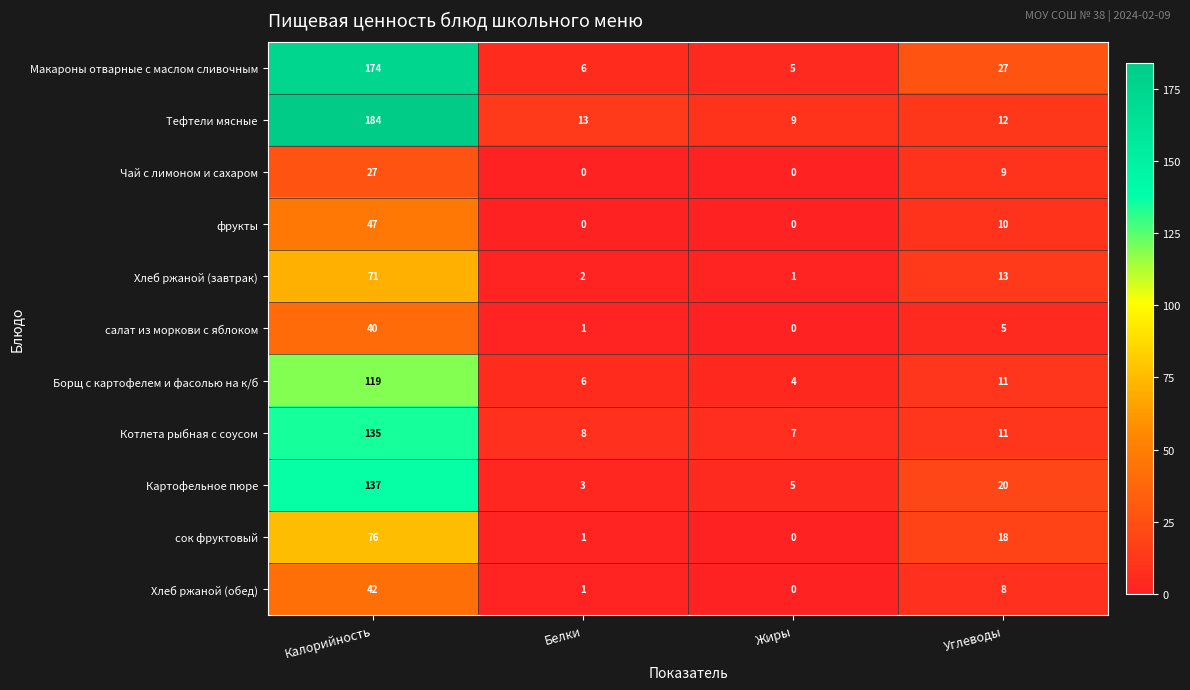

Read the Тефтели мясные value at Белки.

13